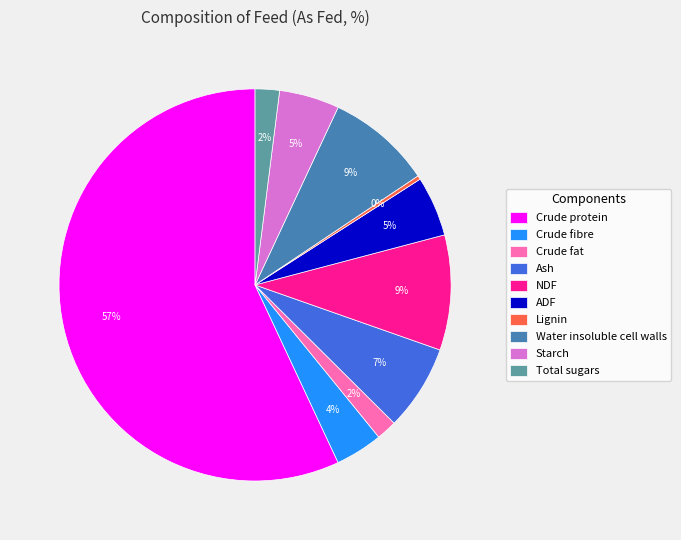

Is there any slice that represents more than half of the pie?

Yes